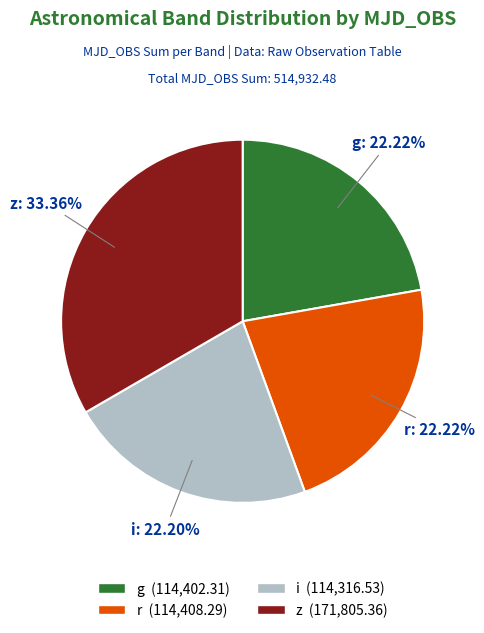

Which category has the biggest portion of the pie?

z (171,805.36)